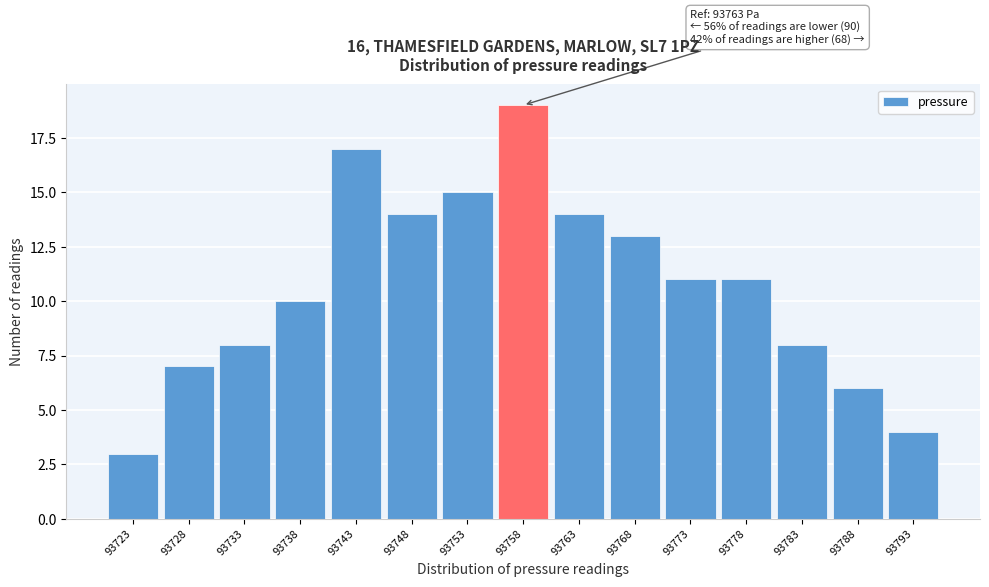

Reading left to right, list all the values displayed in this chart.

3	7	8	10	17	14	15	19	14	13	11	11	8	6	4